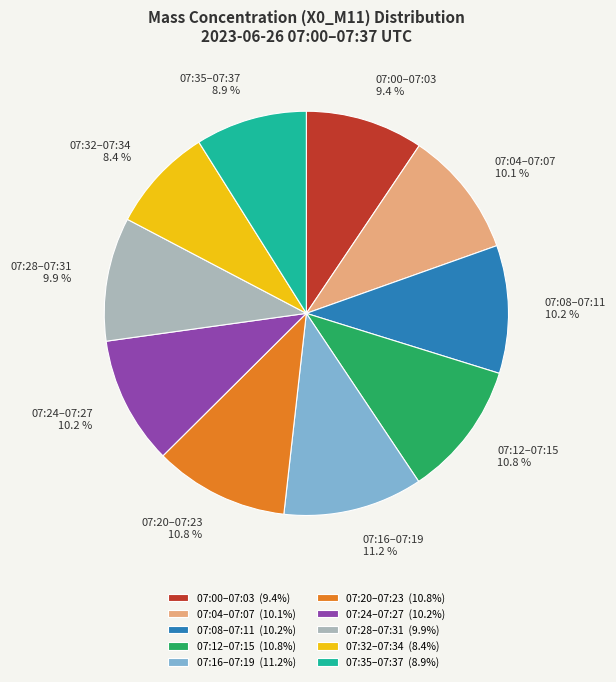

To the nearest percent, what is the difference between the largest and smallest slice percentages?

3%